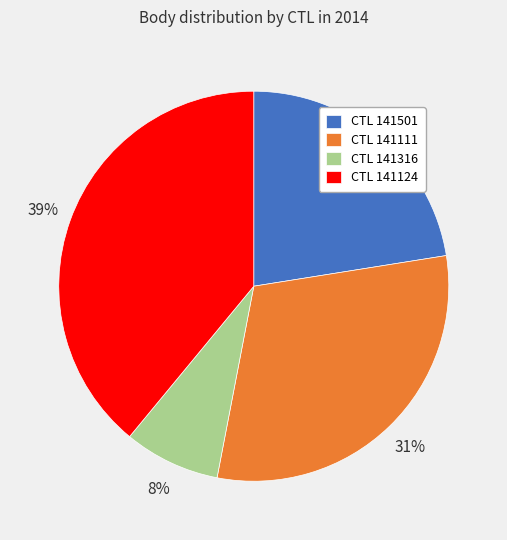

Approximately how many times larger is the value at CTL 141316 compared to CTL 141111?

0.3